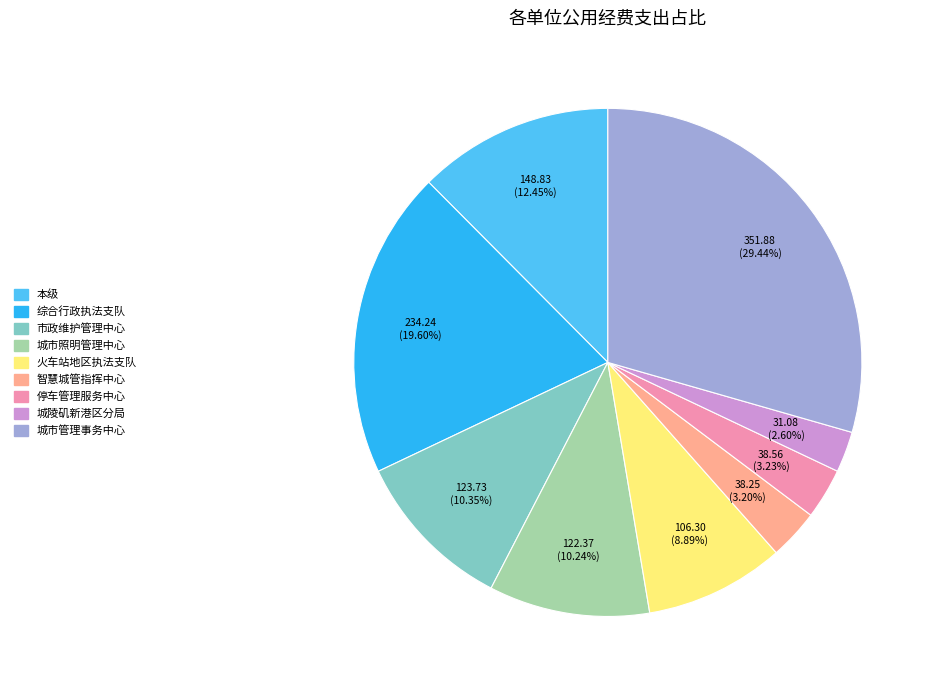

Is there any slice that represents more than half of the pie?

No